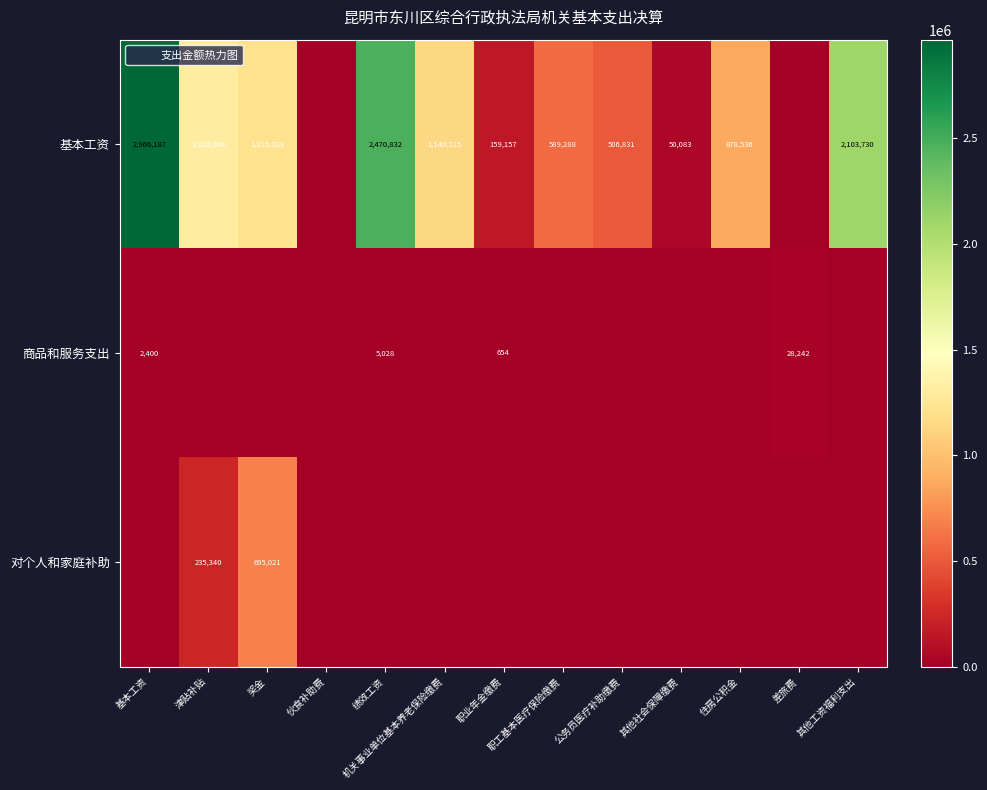

At how many categories does at least one series exceed 1655733?

3